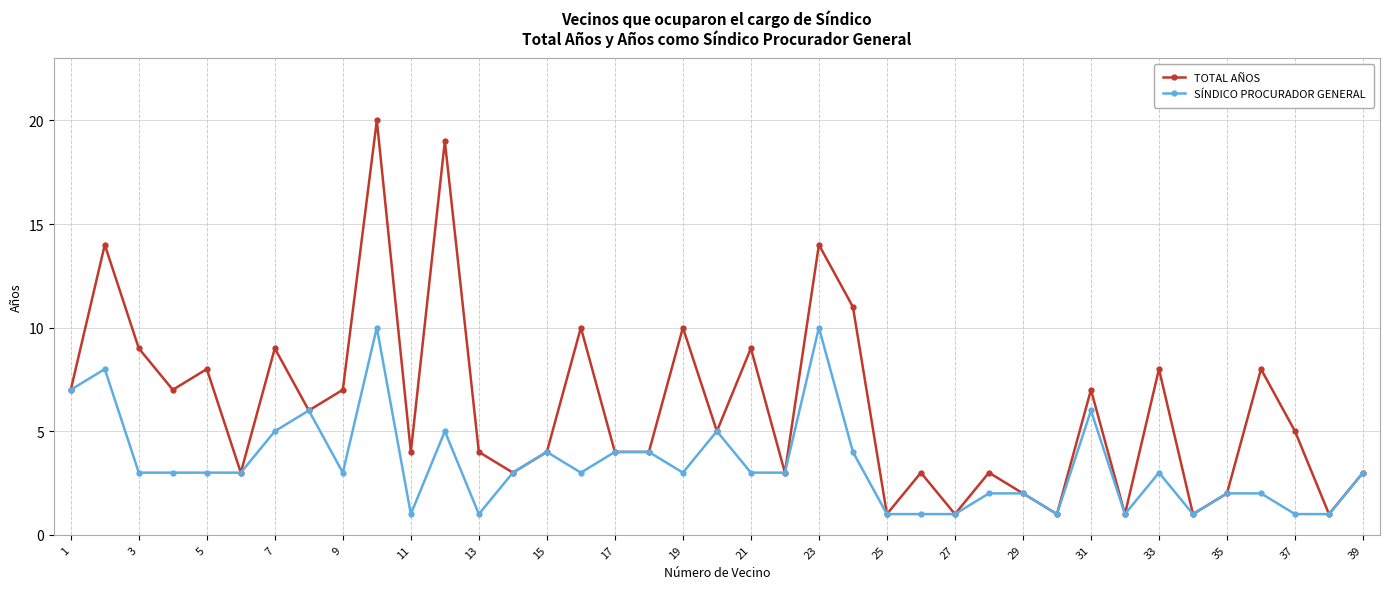

Does the chart have visible grid lines?

Yes